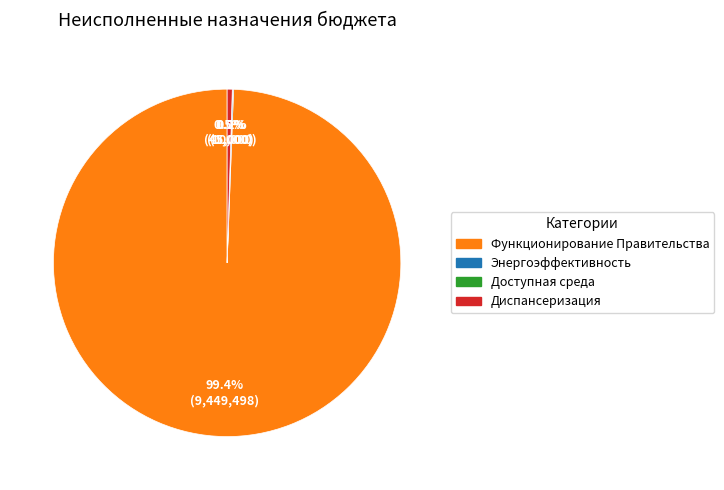

How much of the chart is everything except Функционирование Правительства?

0.6%